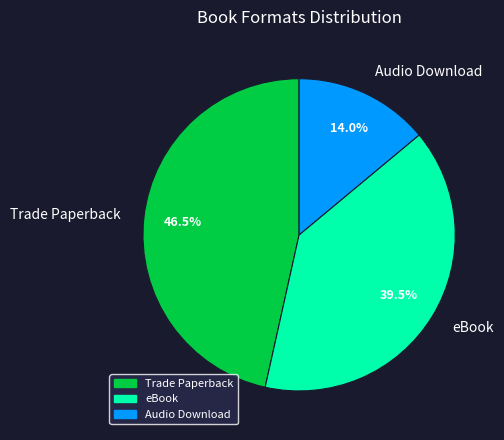

True or false: Trade Paperback accounts for 53% of the total.

False